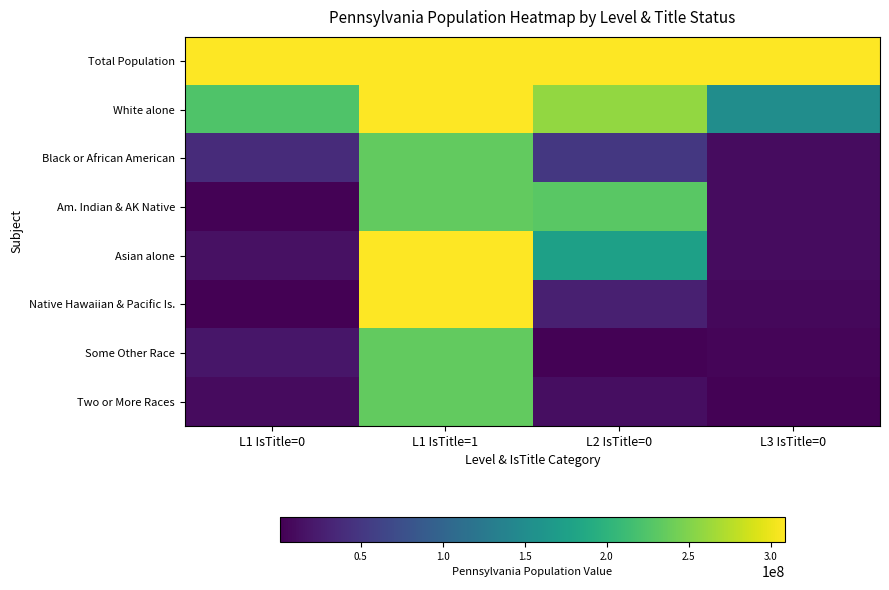

Reading left to right, what are all the values shown in this chart?

Total Population: L1 IsTitle=0=308745538	L1 IsTitle=1=308745538	L2 IsTitle=0=308745538	L3 IsTitle=0=308745538
White alone: L1 IsTitle=0=223553265	L1 IsTitle=1=308745538	L2 IsTitle=0=258267944	L3 IsTitle=0=151781326
Black or African American: L1 IsTitle=0=38929319	L1 IsTitle=1=234564071	L2 IsTitle=0=50477594	L3 IsTitle=0=10319427
Am. Indian & AK Native: L1 IsTitle=0=2932248	L1 IsTitle=1=234564071	L2 IsTitle=0=229723394	L3 IsTitle=0=10389638
Asian alone: L1 IsTitle=0=14674252	L1 IsTitle=1=308745538	L2 IsTitle=0=175134916	L3 IsTitle=0=10579862
Native Hawaiian & Pacific Is.: L1 IsTitle=0=540013	L1 IsTitle=1=308745538	L2 IsTitle=0=28088003	L3 IsTitle=0=6656209
Some Other Race: L1 IsTitle=0=19107368	L1 IsTitle=1=234564071	L2 IsTitle=0=2043876	L3 IsTitle=0=4647457
Two or More Races: L1 IsTitle=0=9009073	L1 IsTitle=1=234564071	L2 IsTitle=0=11422616	L3 IsTitle=0=2308319